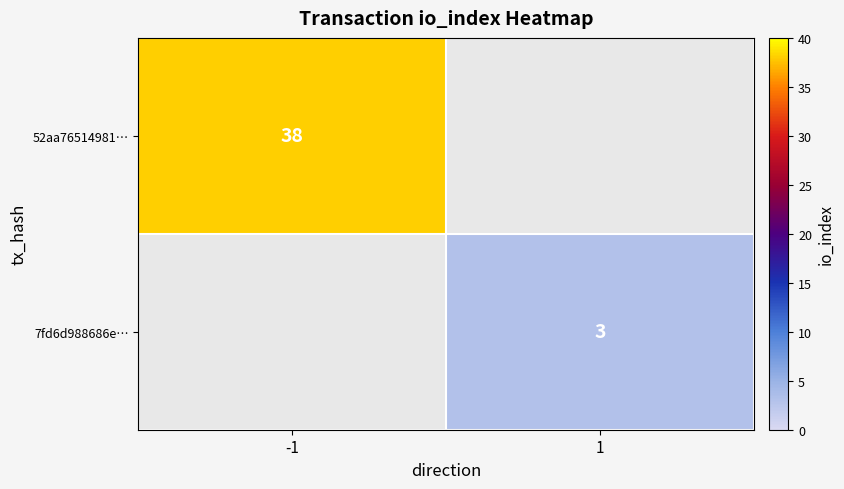

The value of 7fd6d988686e… at 1 is 3. True or false?

True